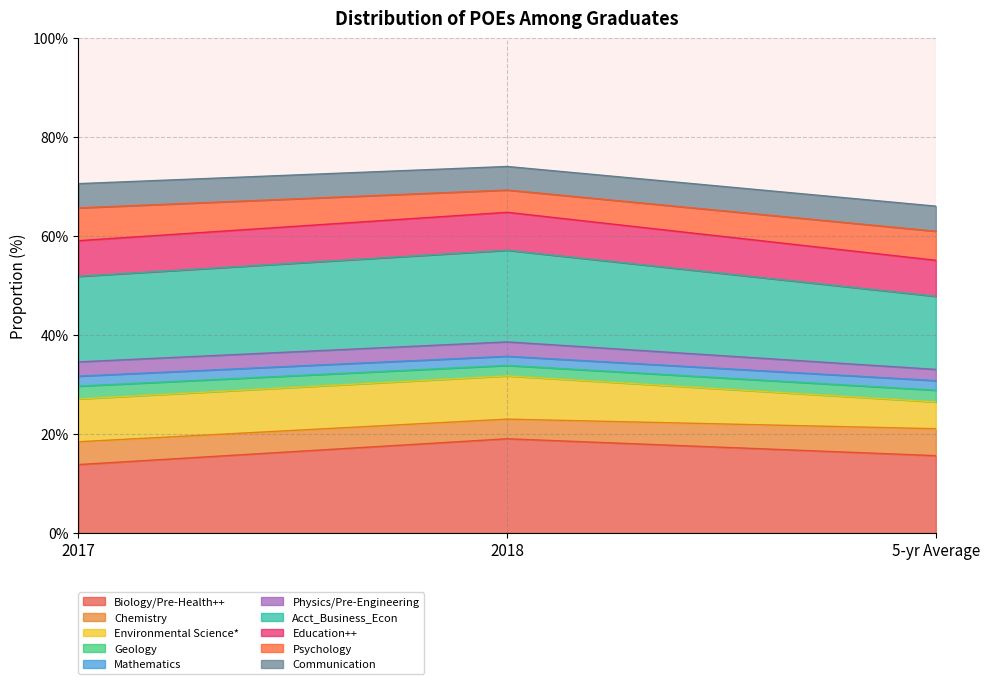

The Biology/Pre-Health++ series shows 0.1 at 2017. True or false?

True